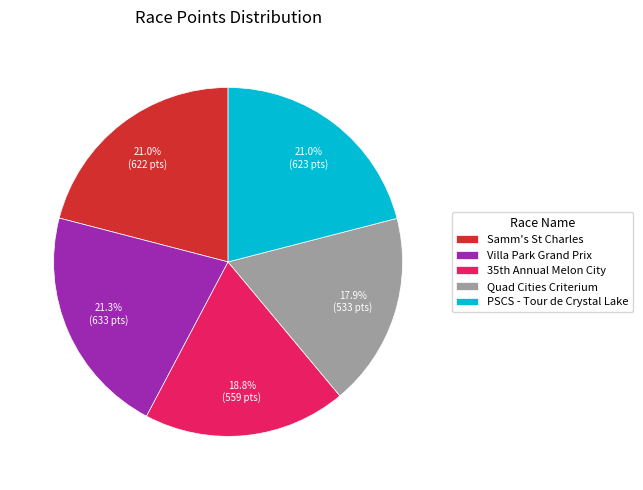

Does any single category account for the majority?

No